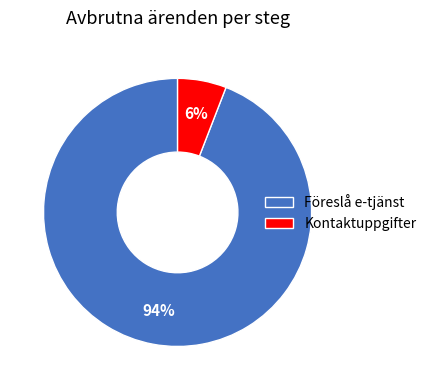

To the nearest percent, what portion does Föreslå e-tjänst represent?

94%